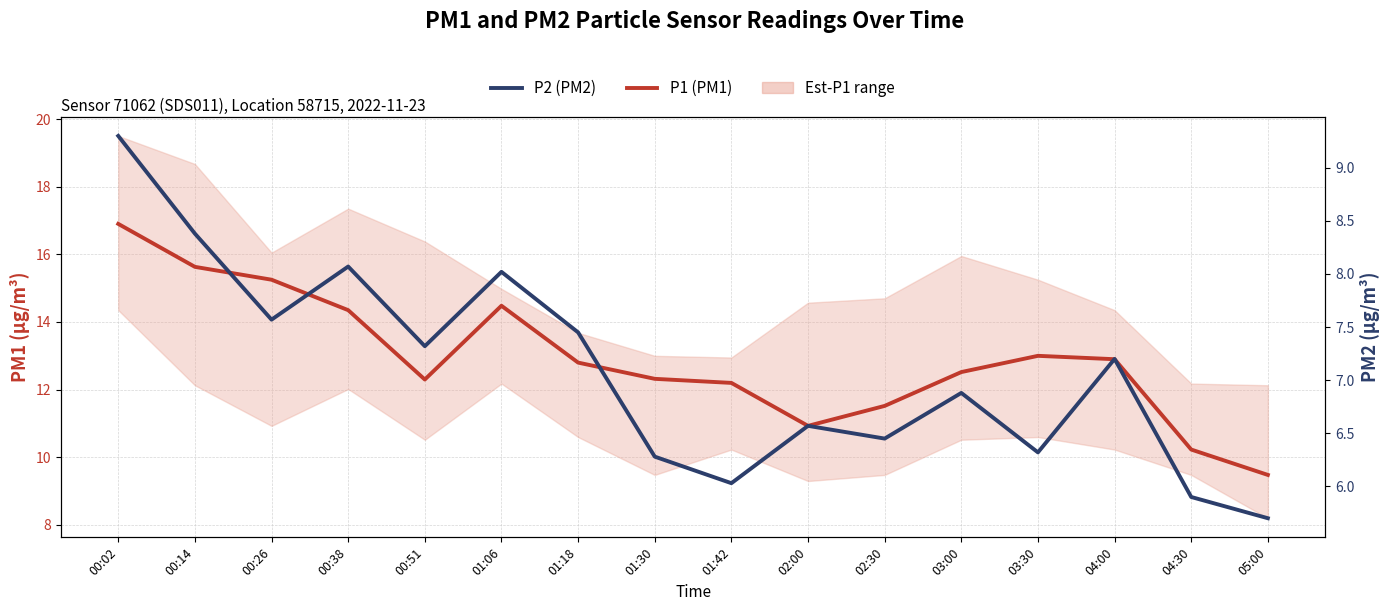

What is the lowest value of the P1 (PM1) series?

9.5